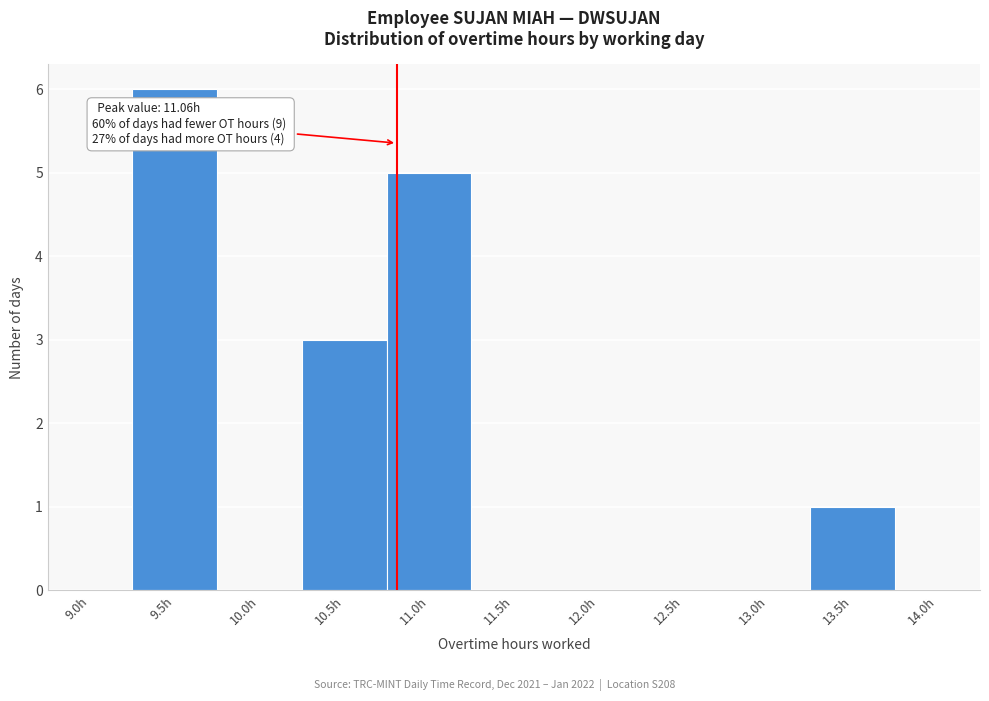

Reading right to left, list all the values displayed in this chart.

14.0h=0	13.5h=1	13.0h=0	12.5h=0	12.0h=0	11.5h=0	11.0h=5	10.5h=3	10.0h=0	9.5h=6	9.0h=0